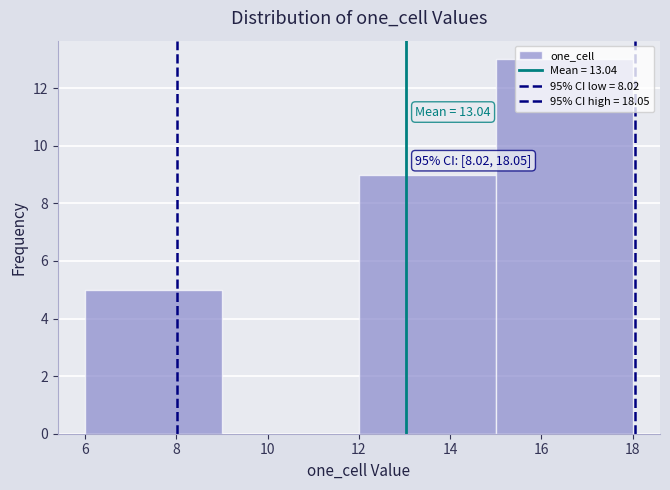

Over which range of the x-axis is the bar tallest?

15 to 18